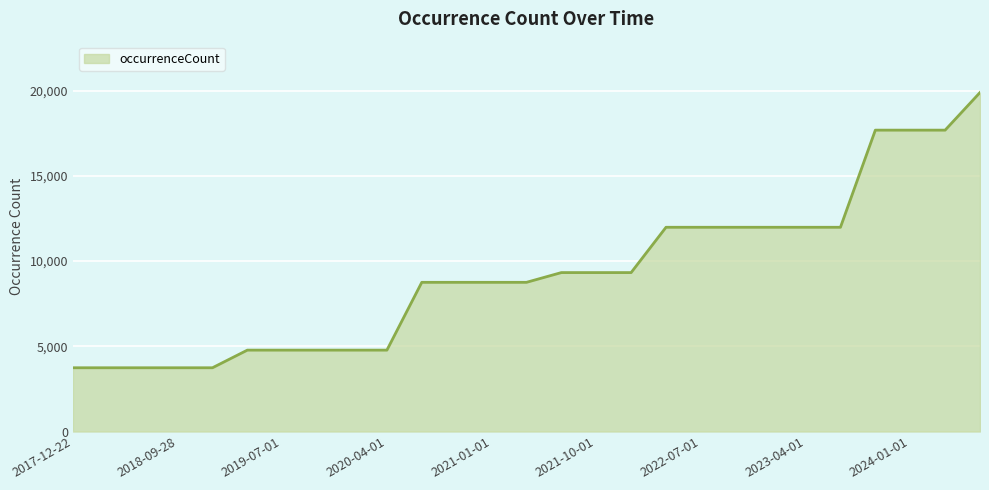

What is the average value?

9276